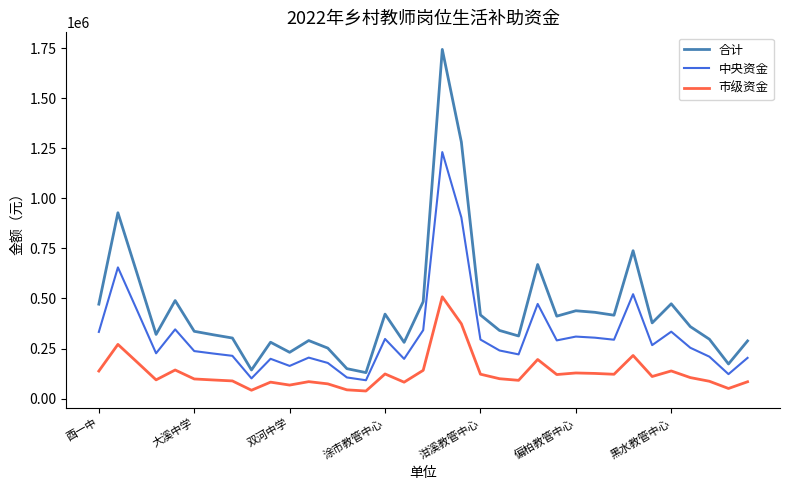

True or false: 市级资金 and 中央资金 intersect in this chart.

False